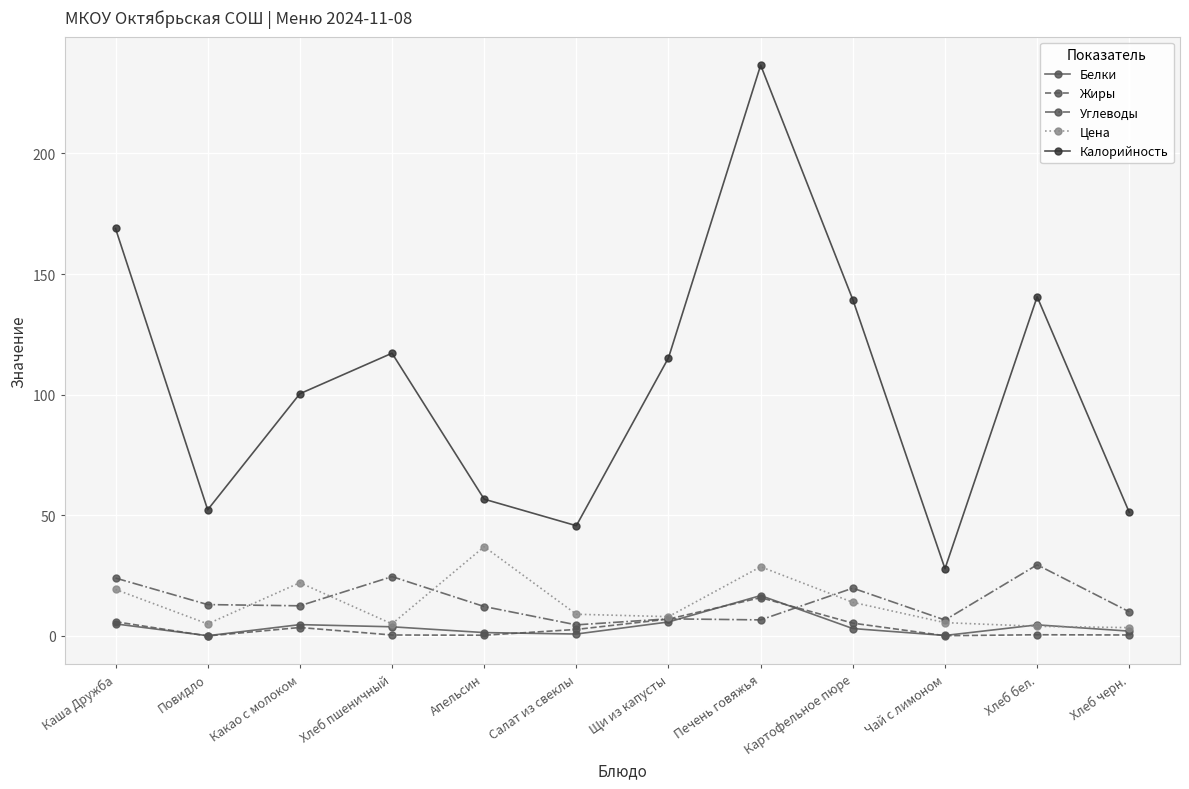

True or false: Жиры and Калорийность intersect in this chart.

False